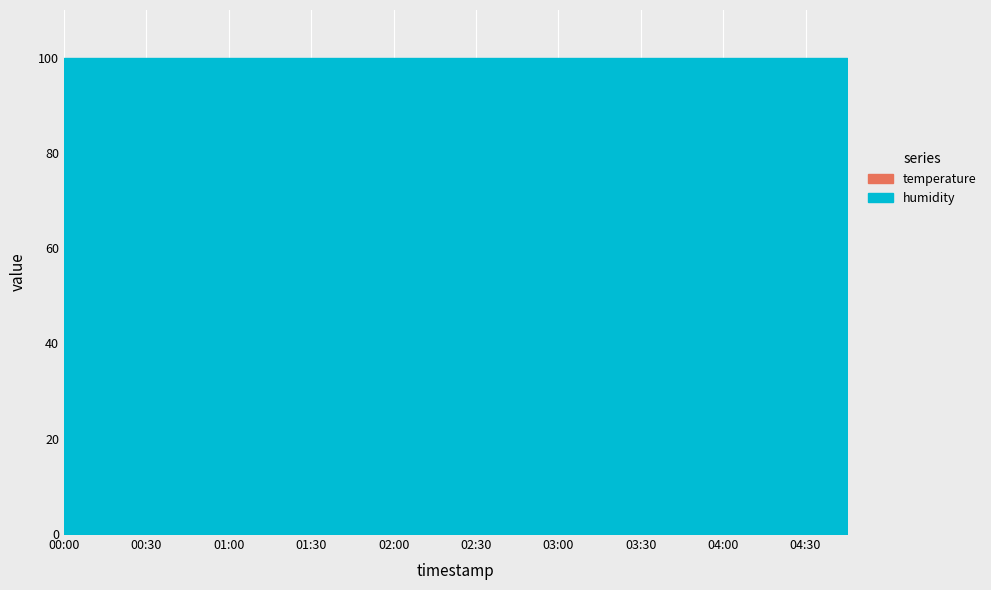

Count the number of data series in this chart.

2